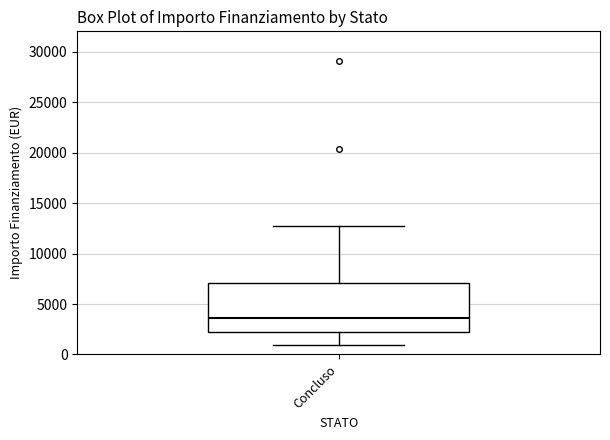

Read this box plot against the y-axis: the position of the median line, the range covered by the box, and the ends of both whiskers. The values are not printed on the chart, so give them approximately, as read against the axis.

median 3500, box 2000 to 7000, whiskers 1000 to 12500